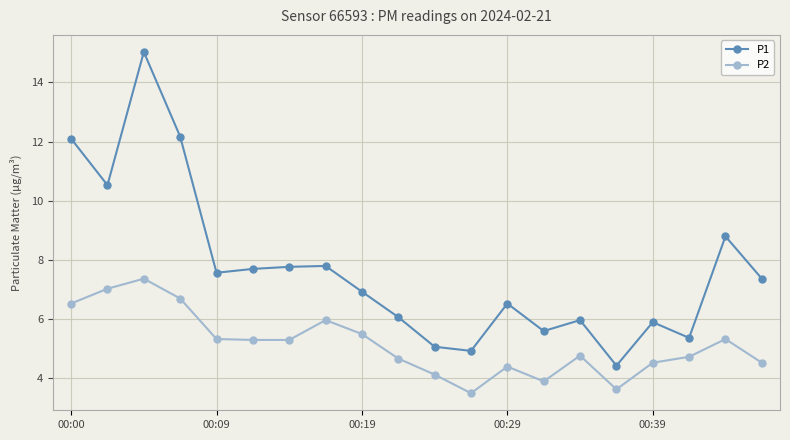

What is the value of the P2 point at the 17th from the left?

4.5